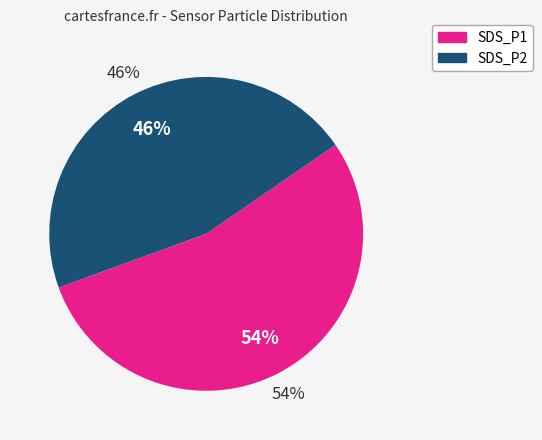

Approximately how many times larger is the value at SDS_P2 compared to SDS_P1?

0.9